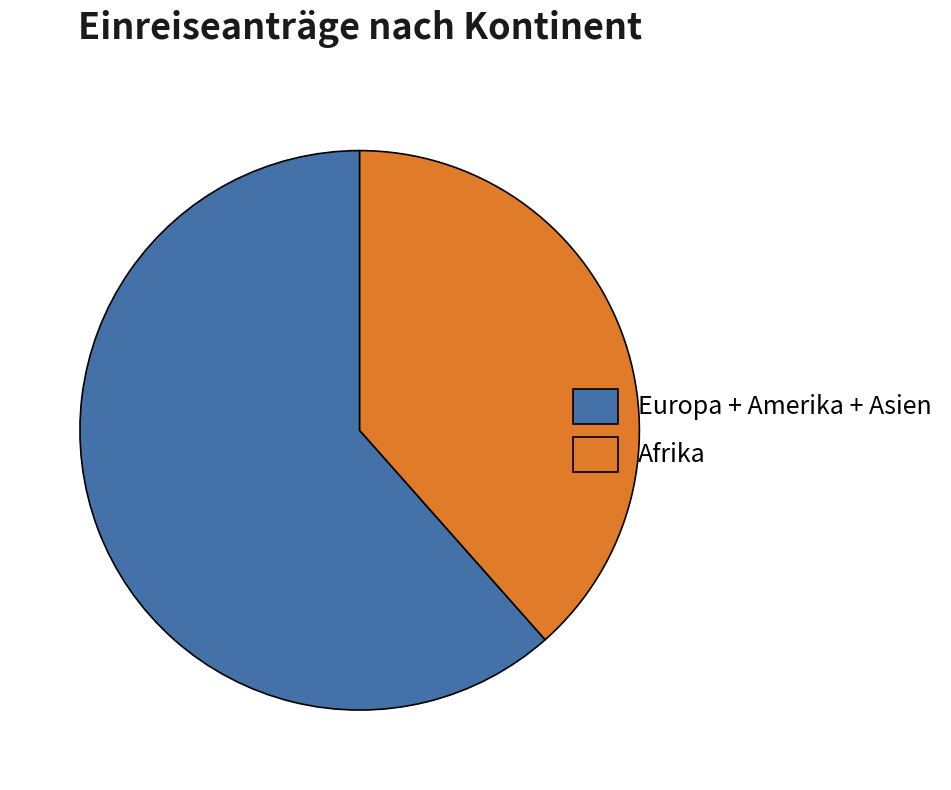

Does any single category account for the majority?

Yes